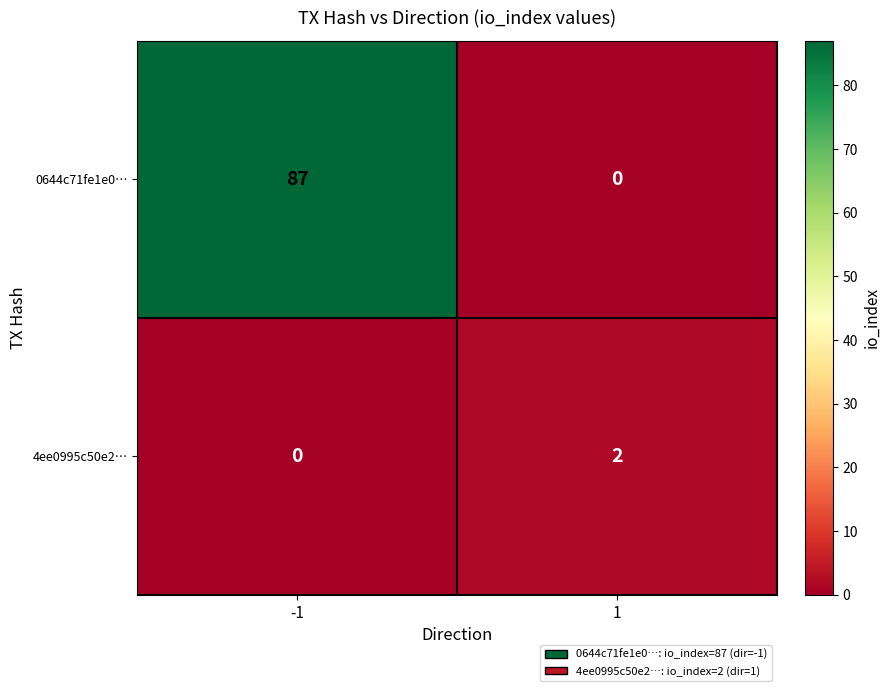

Reading left to right, extract all data points from this chart.

0644c71fe1e0…: 87	0
4ee0995c50e2…: 0	2